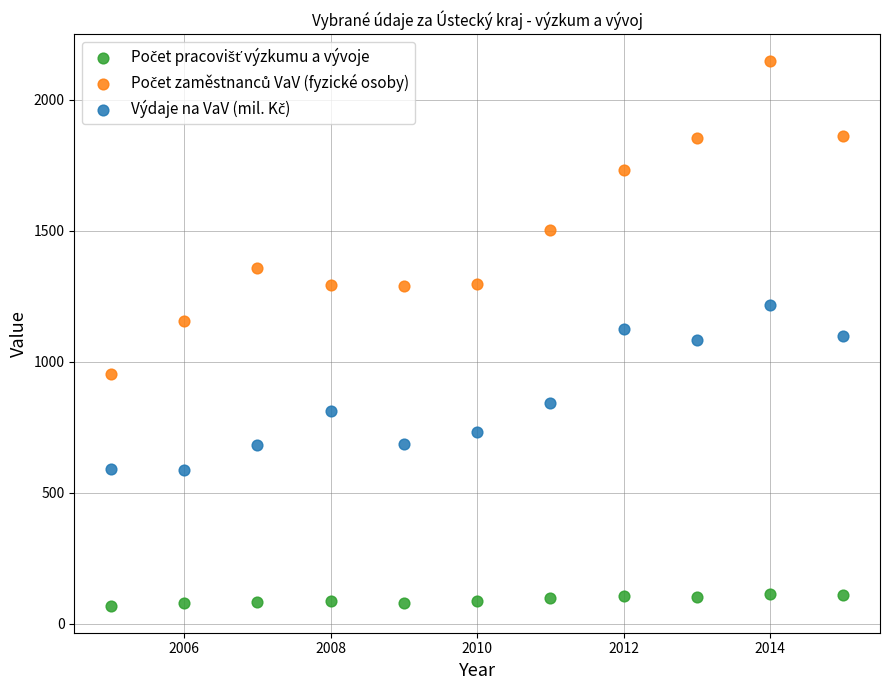

Across all data points, what is the range of Y values (max minus min)?

2075.5